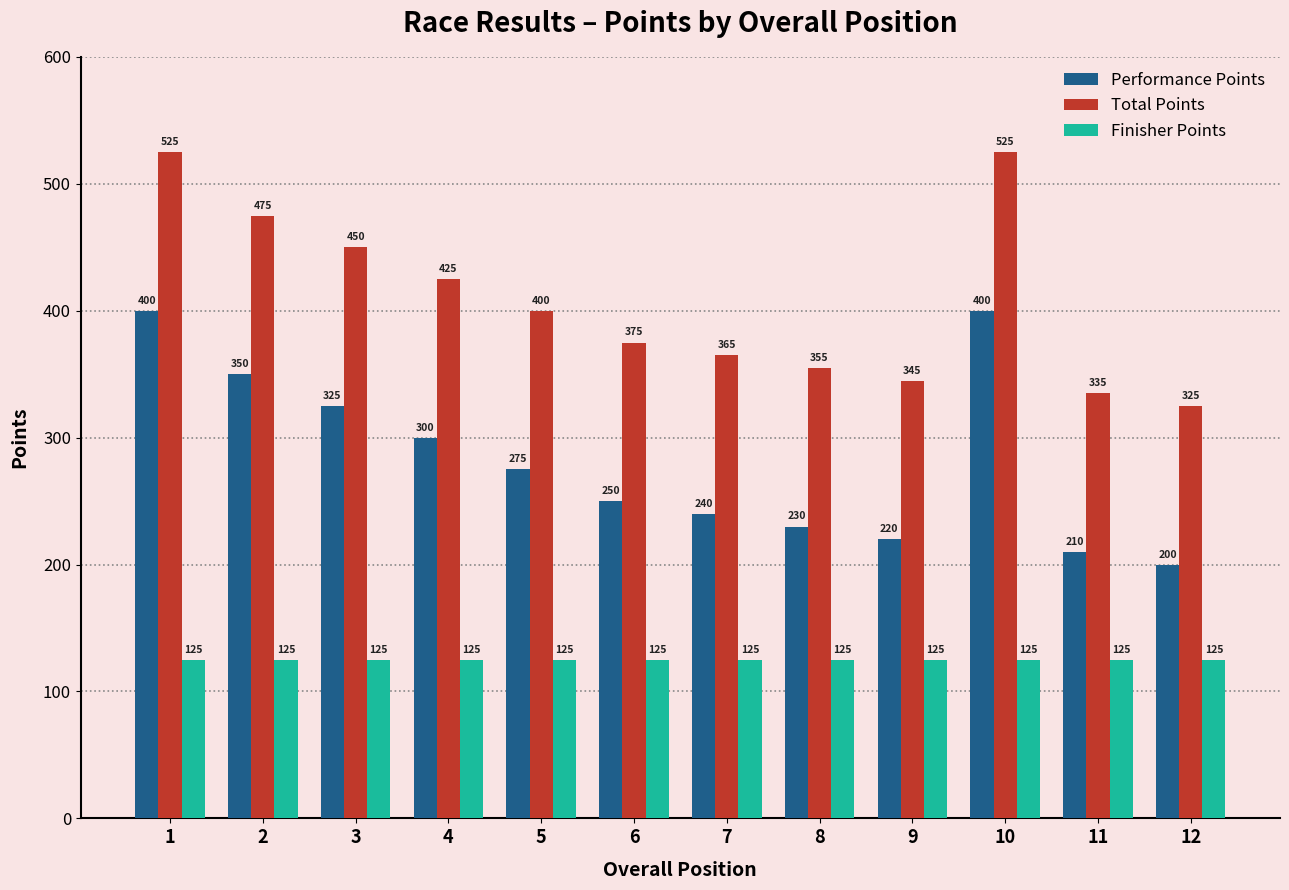

List the series in order of their peak value, highest first.

Total Points, Performance Points, Finisher Points